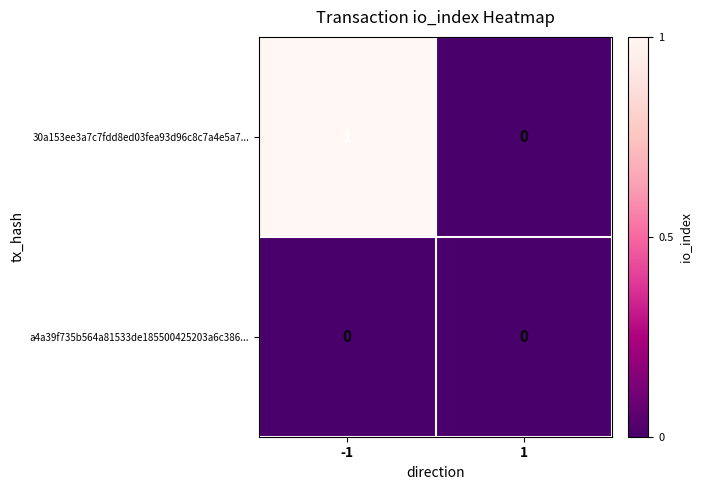

Rank the series by their average value, from highest to lowest.

30a153ee3a7c7fdd8ed03fea93d96c8c7a4e5a7..., a4a39f735b564a81533de185500425203a6c386...